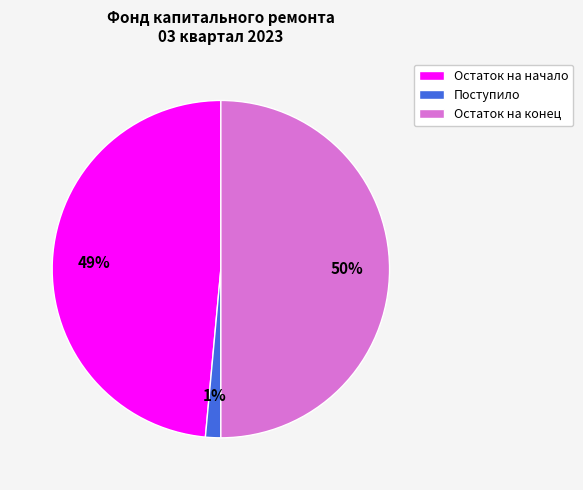

To the nearest percent, what is the average slice percentage?

33%